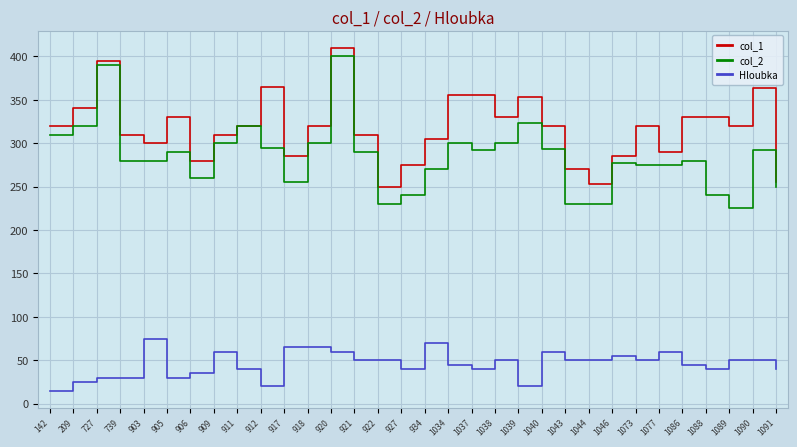

Is the value of col_1 at 1040 greater than the value of Hloubka at 903?

Yes